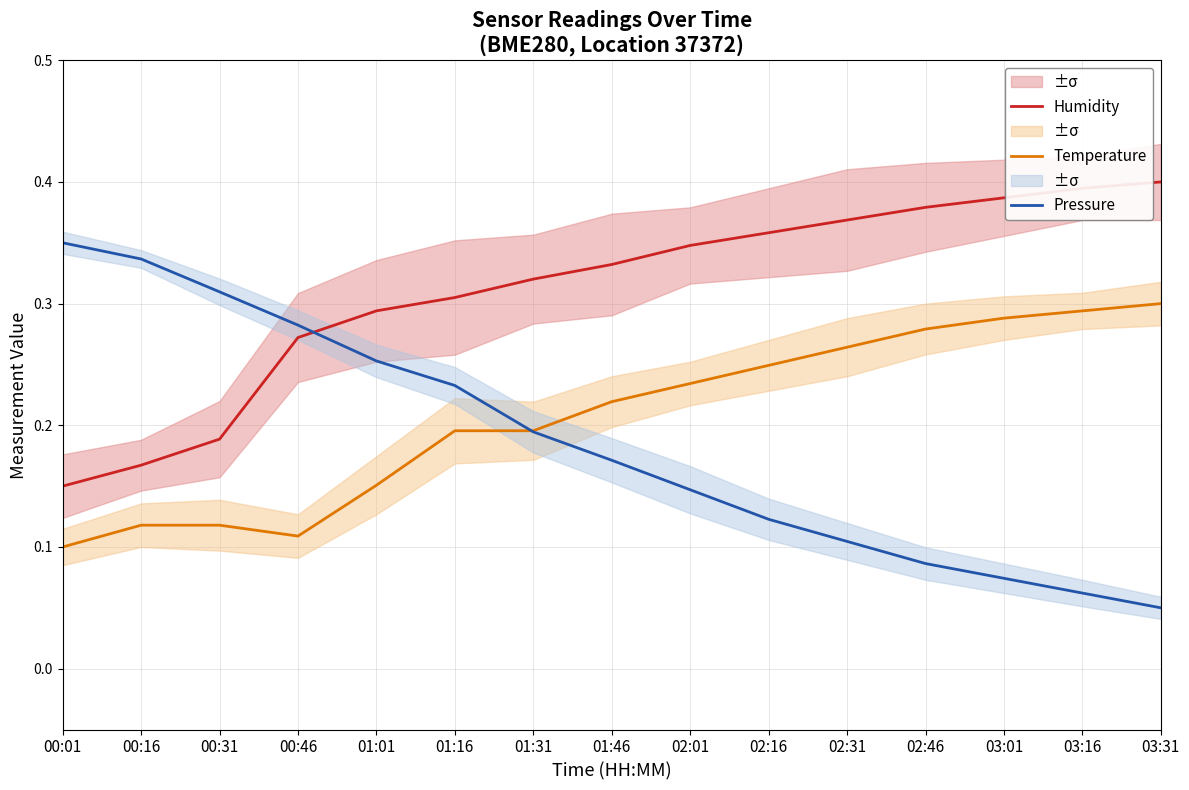

Count the number of categories in the chart.

15